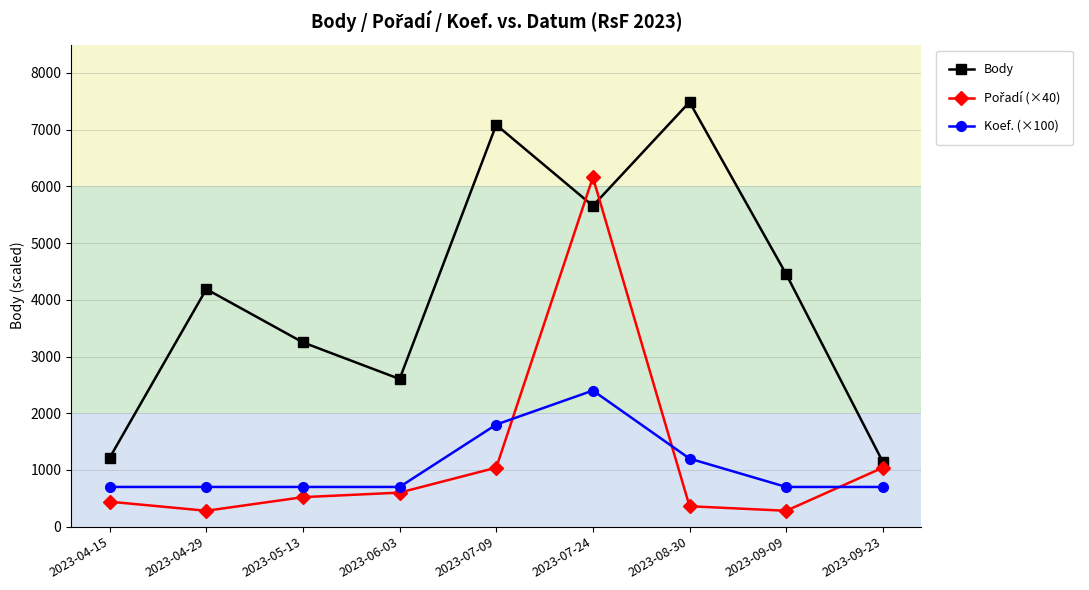

What is the highest value of the Body series?

7487